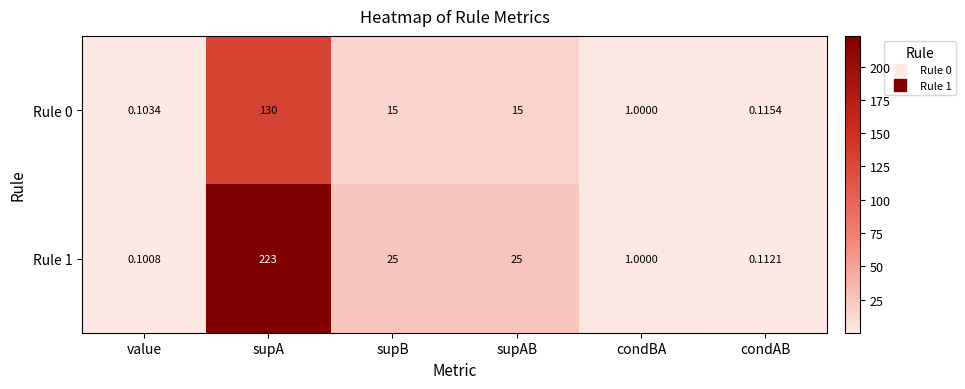

At how many categories does at least one series exceed 162?

1